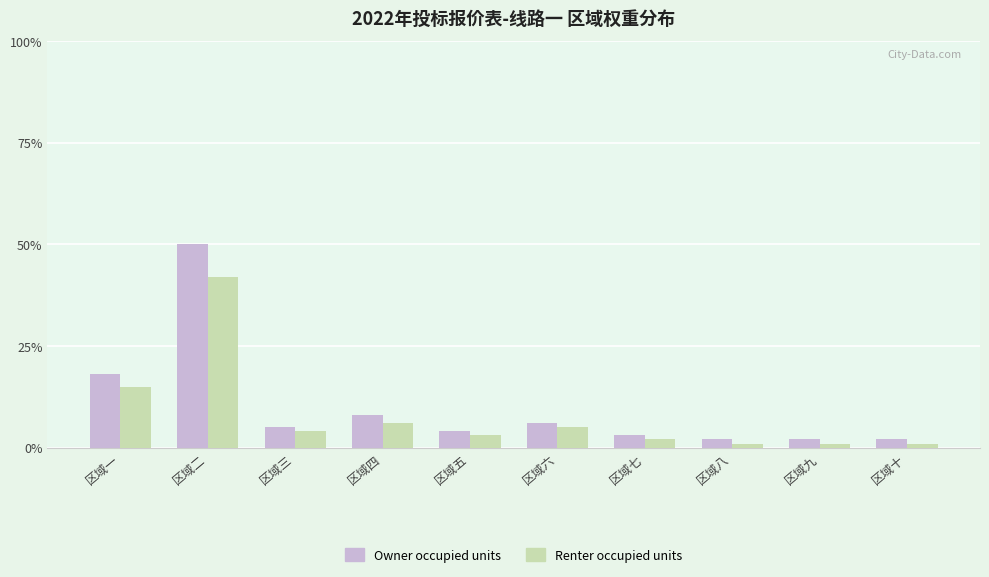

What is the label of the 9th bar from the right?

区域二